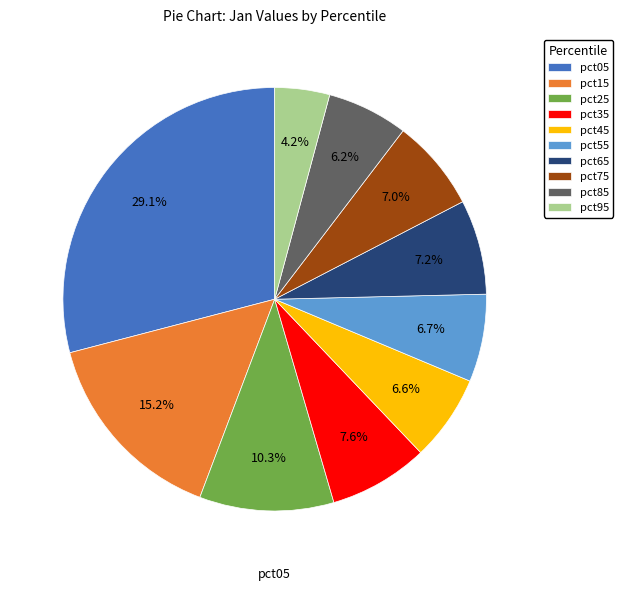

What is the ratio of the value at pct05 to the value at pct65?

4.0